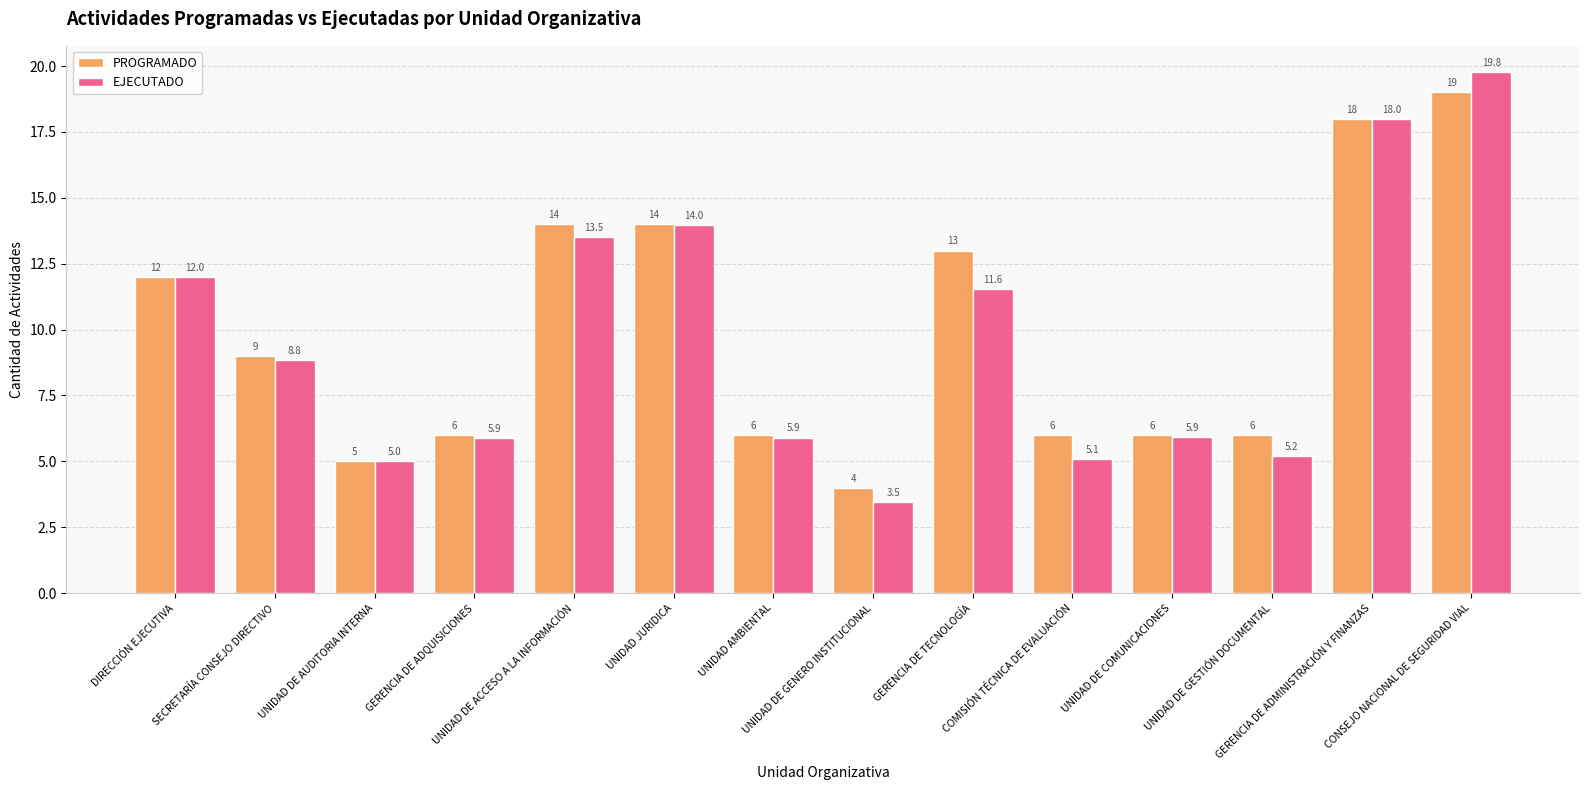

What is the difference between the EJECUTADO values at GERENCIA DE ADMINISTRACIÓN Y FINANZAS and UNIDAD DE ACCESO A LA INFORMACIÓN?

4.5